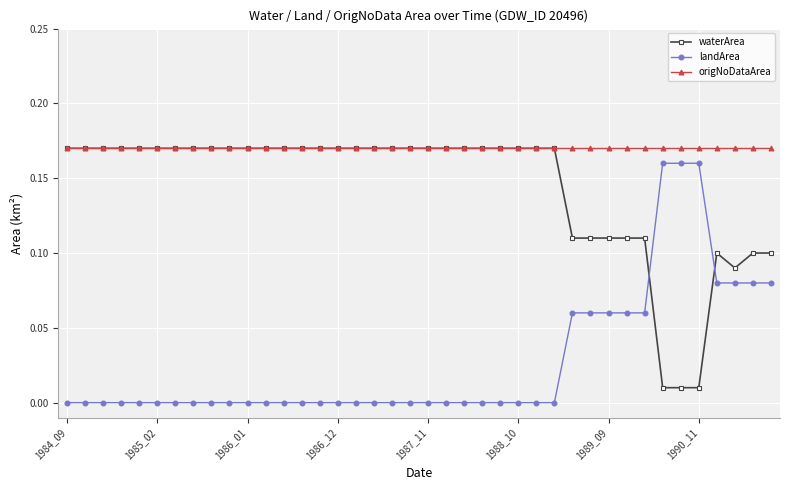

True or false: landArea and waterArea cross at least once.

True